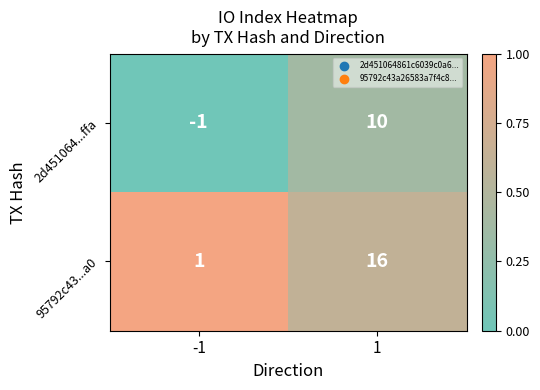

What is the maximum value shown in the chart?

16